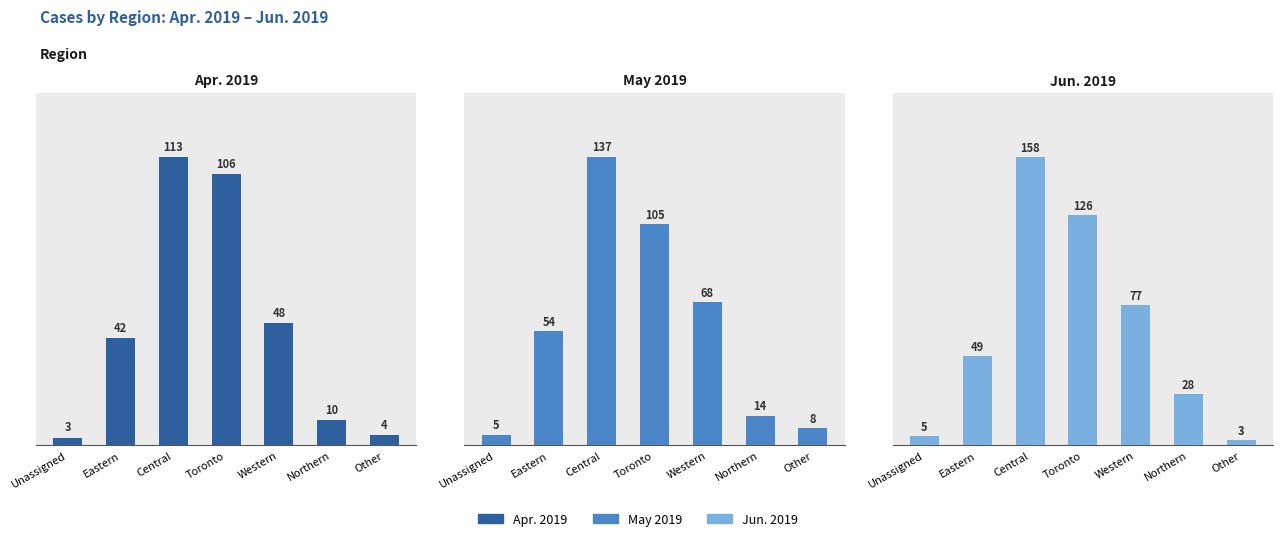

What is the label of the 1st bar from the right?

Other